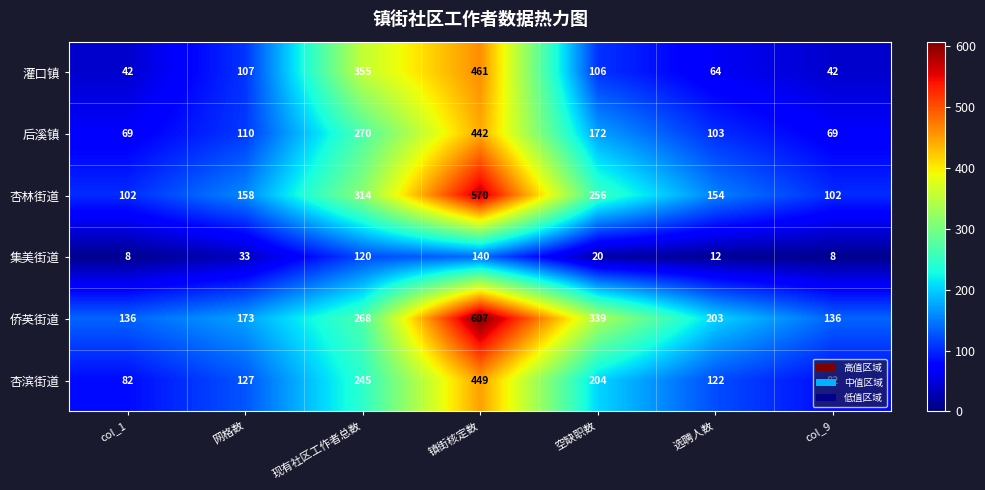

What is the maximum value shown in the chart?

607